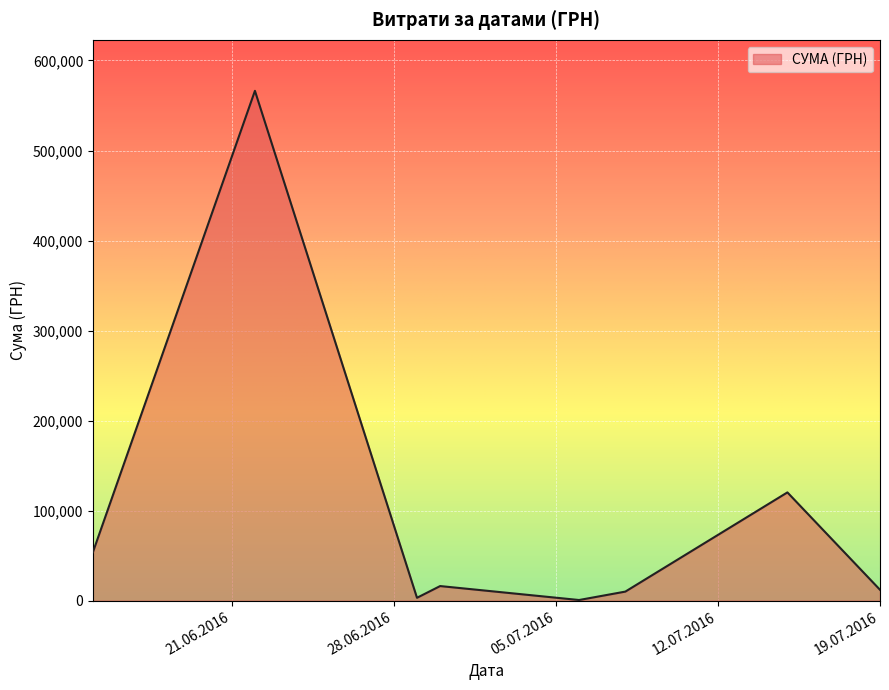

What is the maximum value shown in the chart?

566290.6